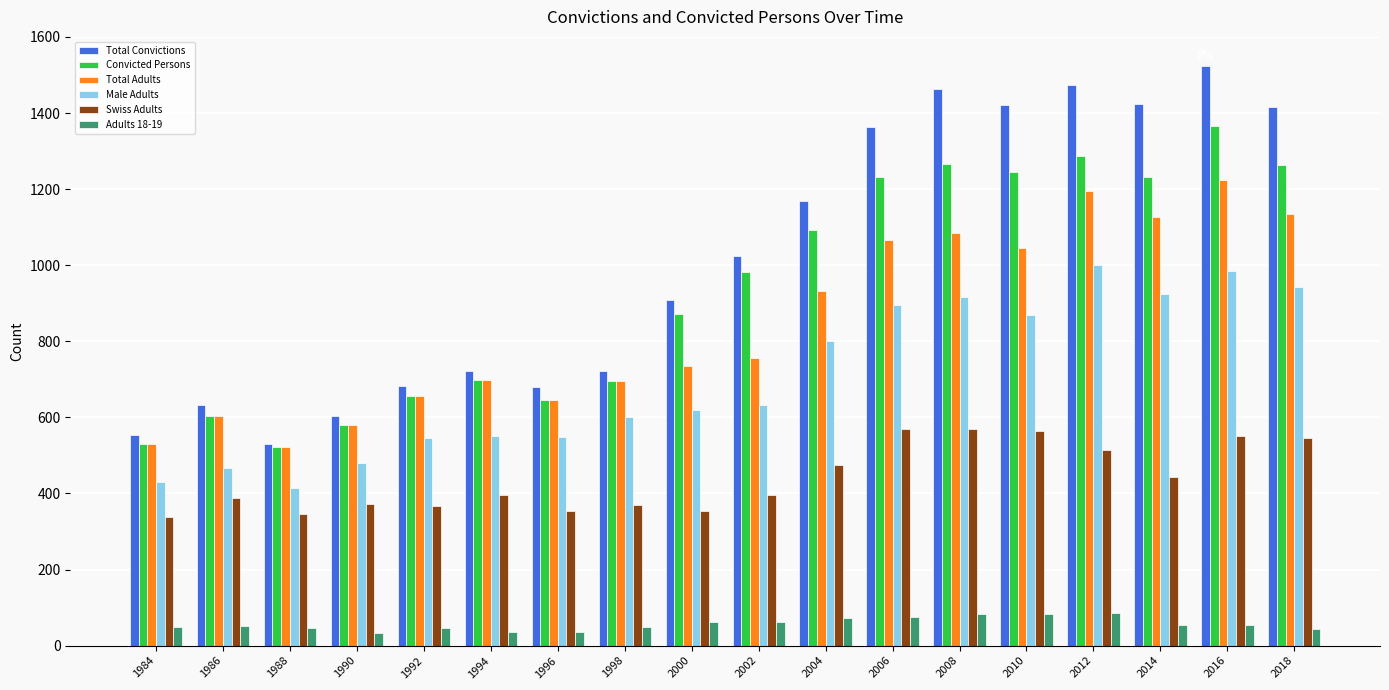

What is the difference between the Convicted Persons values at 1996 and 2014?

586